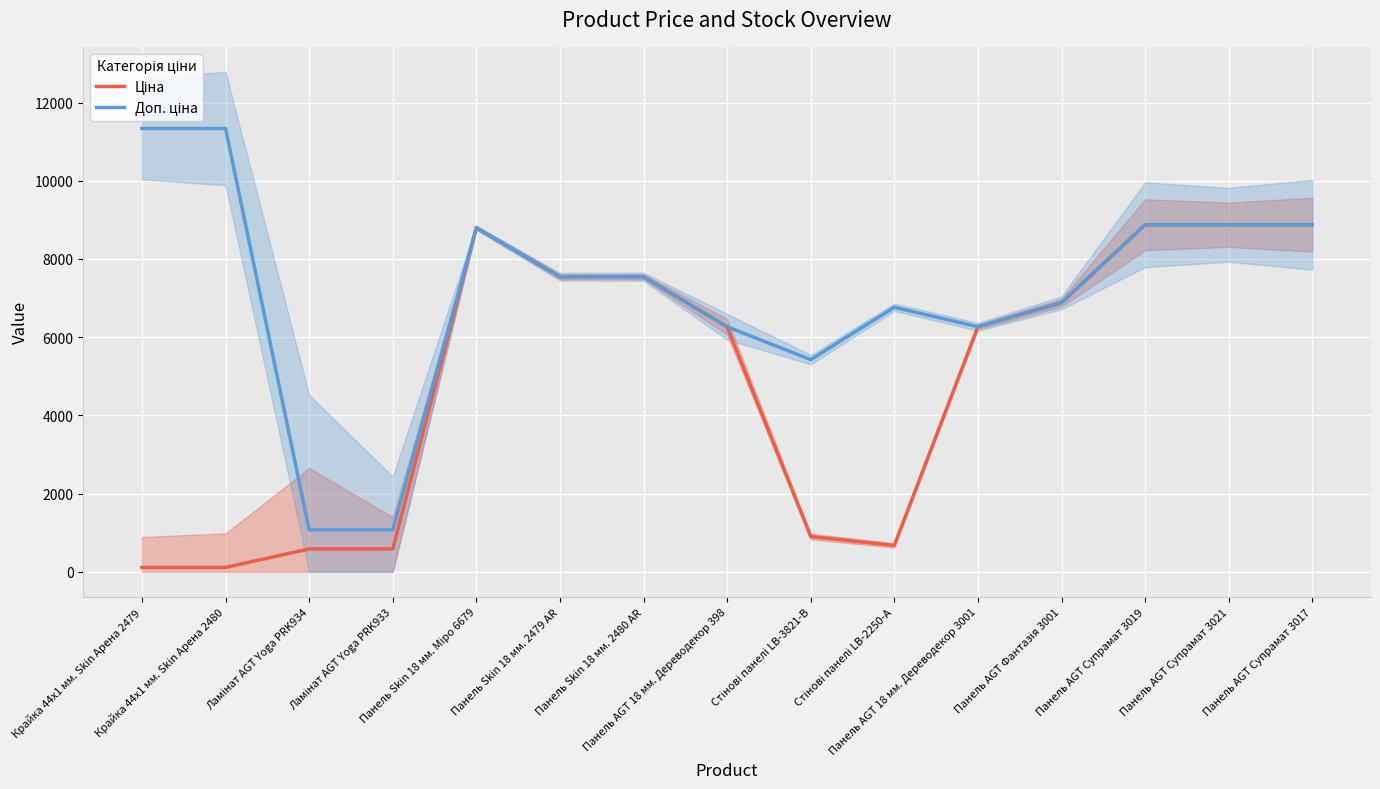

What is the label of the 3rd point from the left?

Ламінат AGT Yoga PRK934